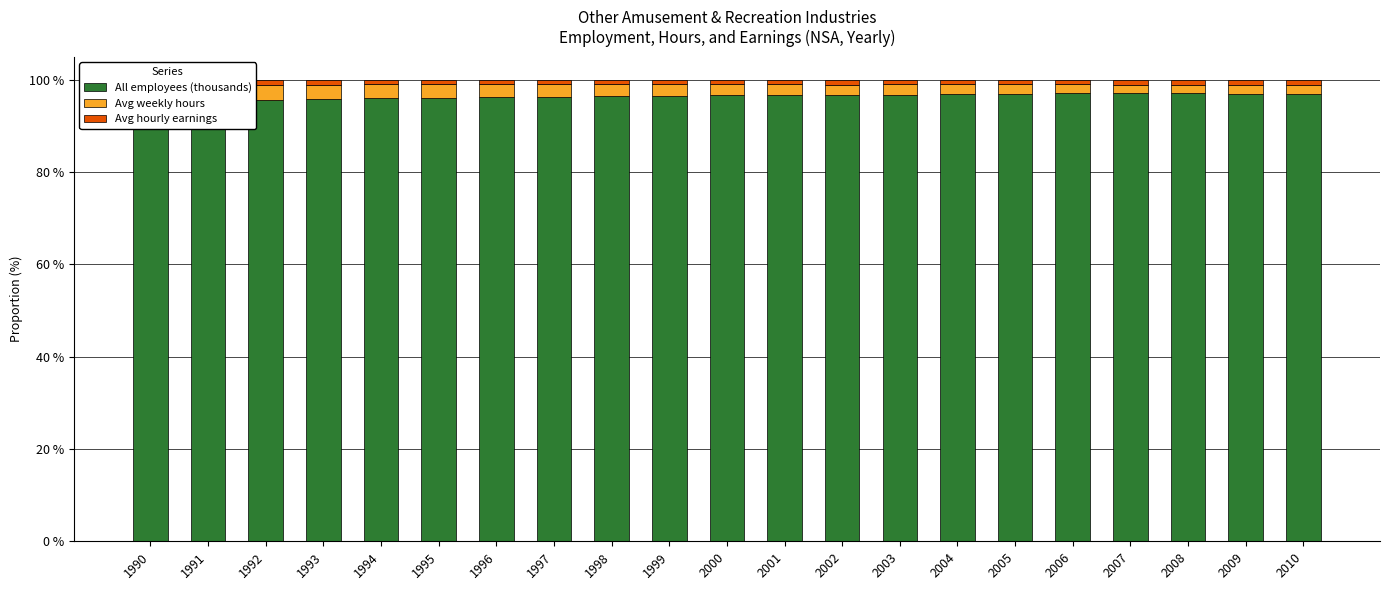

How many groups of bars are there?

21